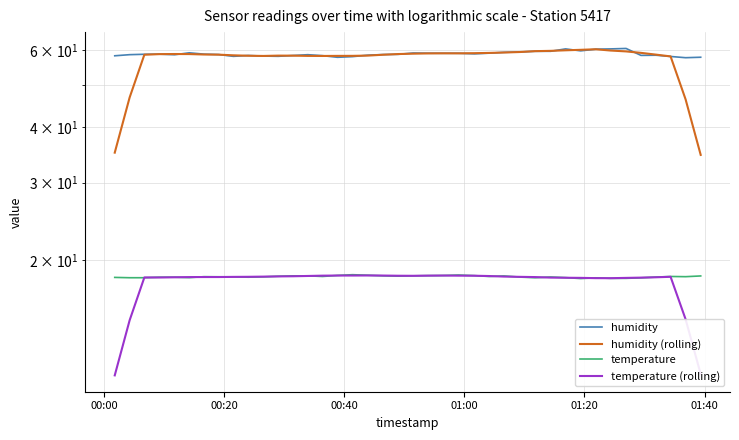

Which series ends up on top after the final intersection of temperature and temperature (rolling)?

temperature